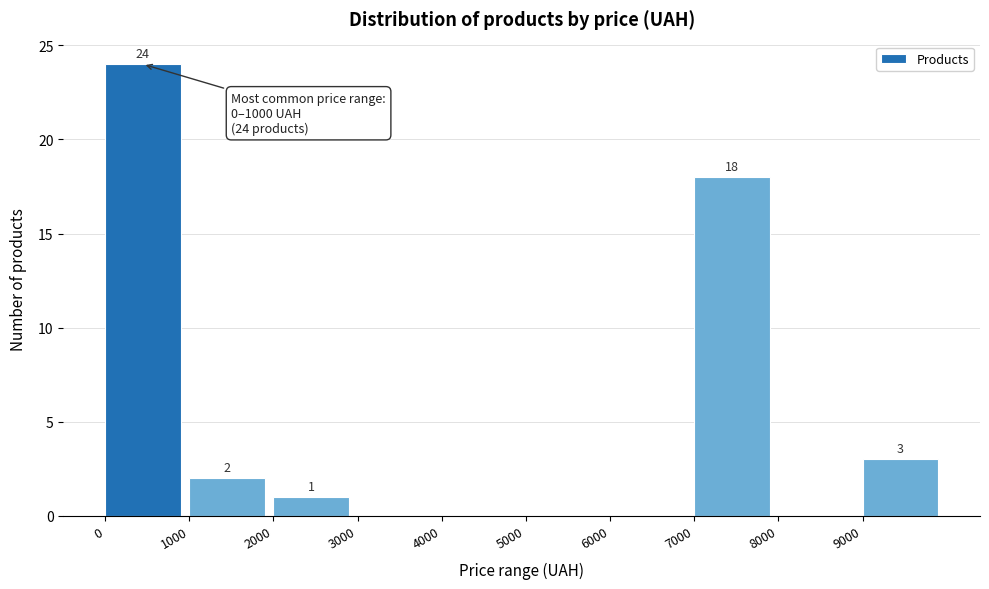

Over which range of the x-axis is the bar tallest?

0 to 1000